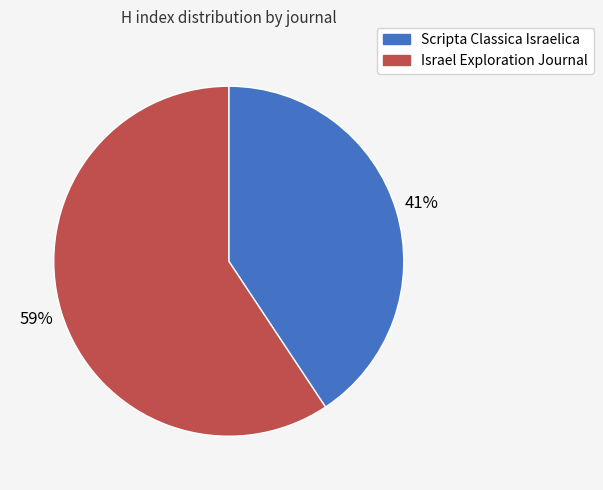

What is the ratio of the value at Scripta Classica Israelica to the value at Israel Exploration Journal?

0.7